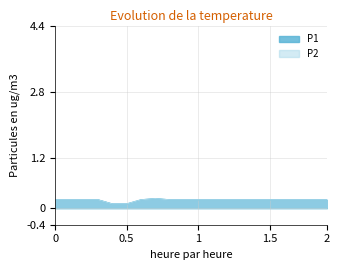

In P1, how many points are higher than both neighbors (excluding endpoints)?

1